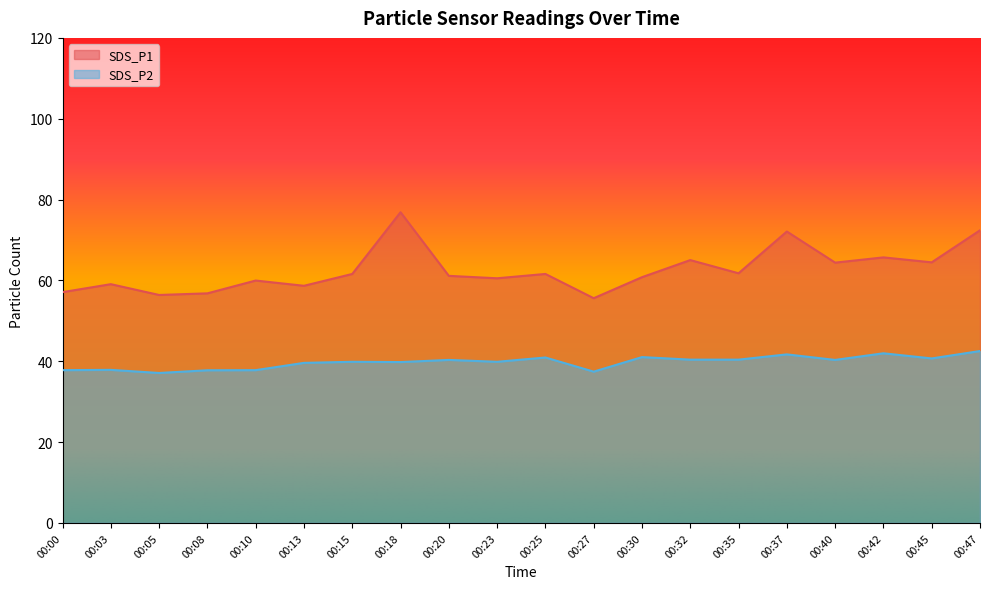

Which series has the largest total across all categories?

SDS_P1